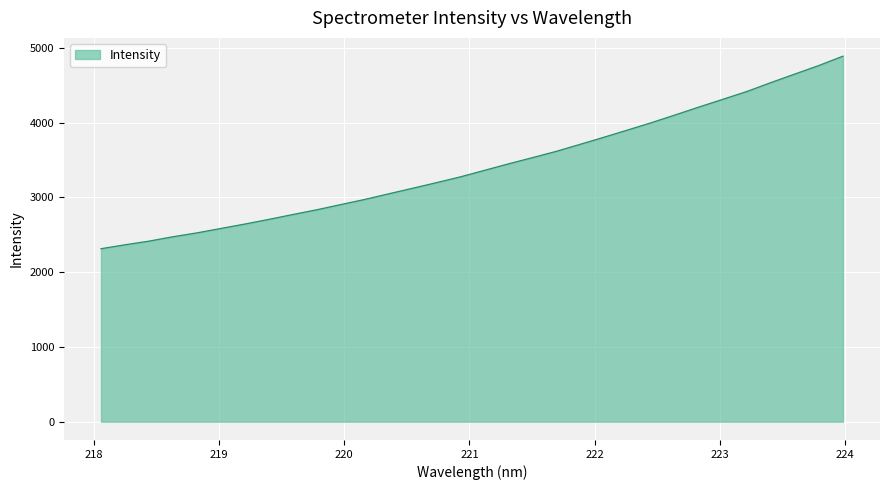

What is the maximum value shown in the chart?

4888.0